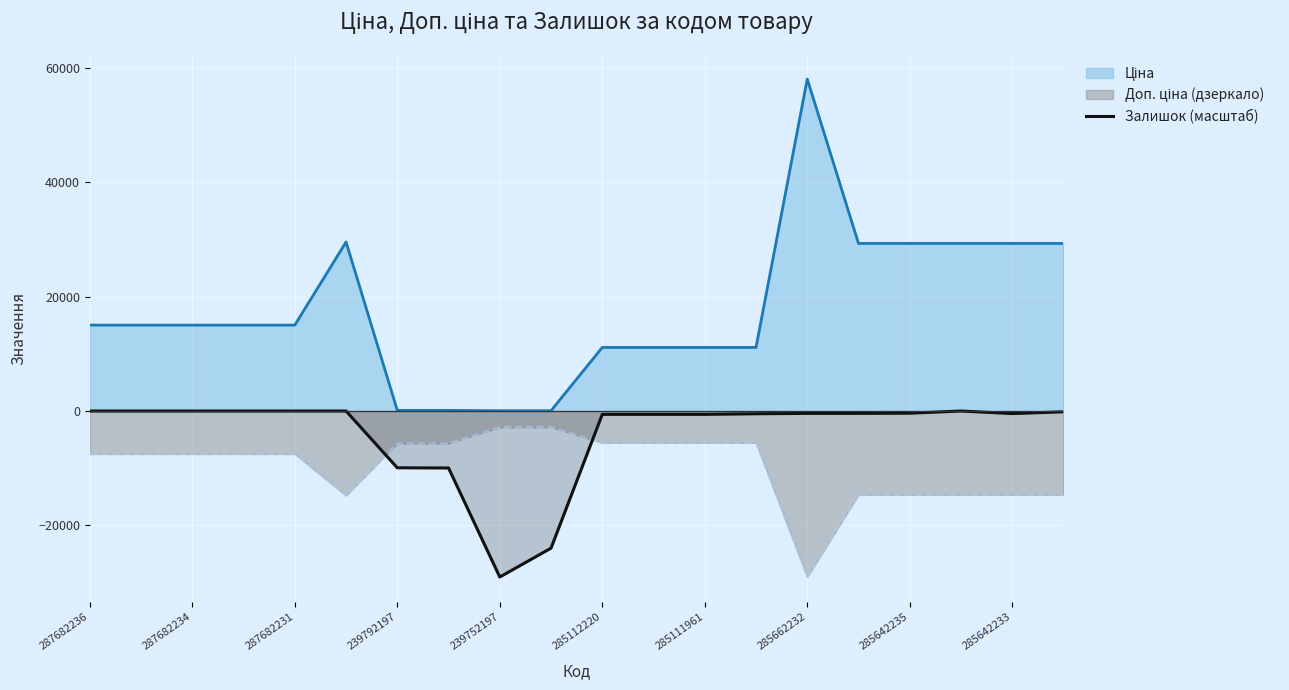

What is the smallest value displayed?

-29018.5